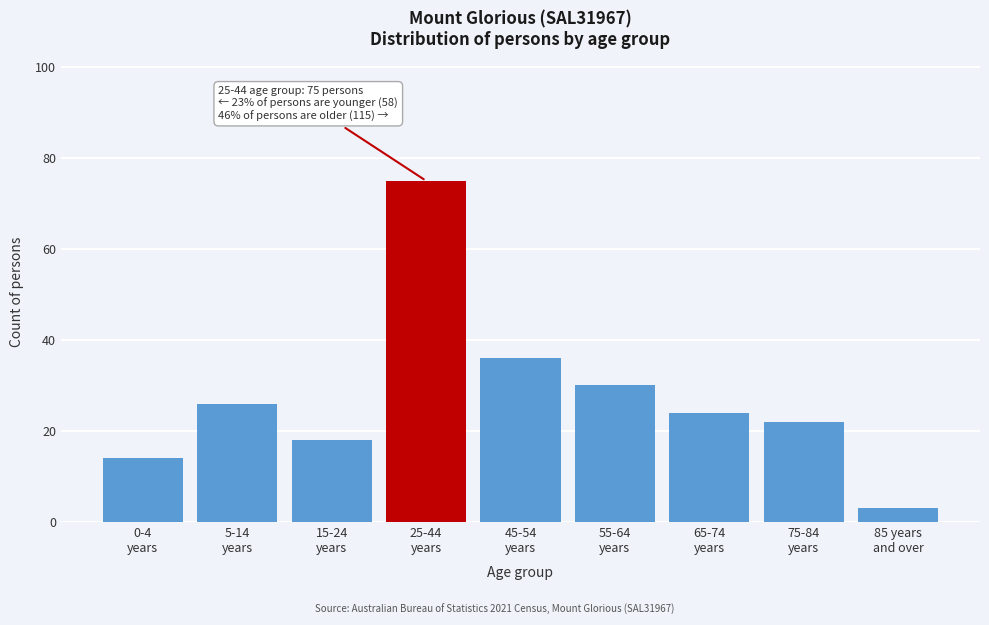

Reading left to right, transcribe all the data shown in this chart.

14	26	18	75	36	30	24	22	3